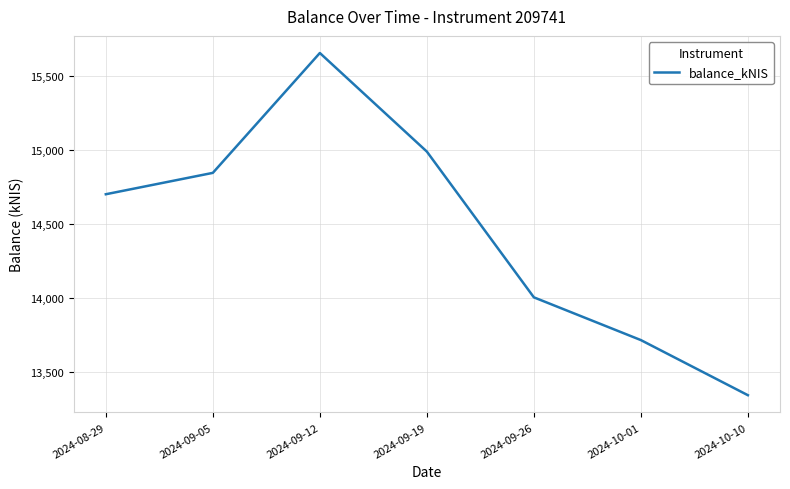

List the labels in order of value, largest first.

2024-09-12, 2024-09-19, 2024-09-05, 2024-08-29, 2024-09-26, 2024-10-01, 2024-10-10